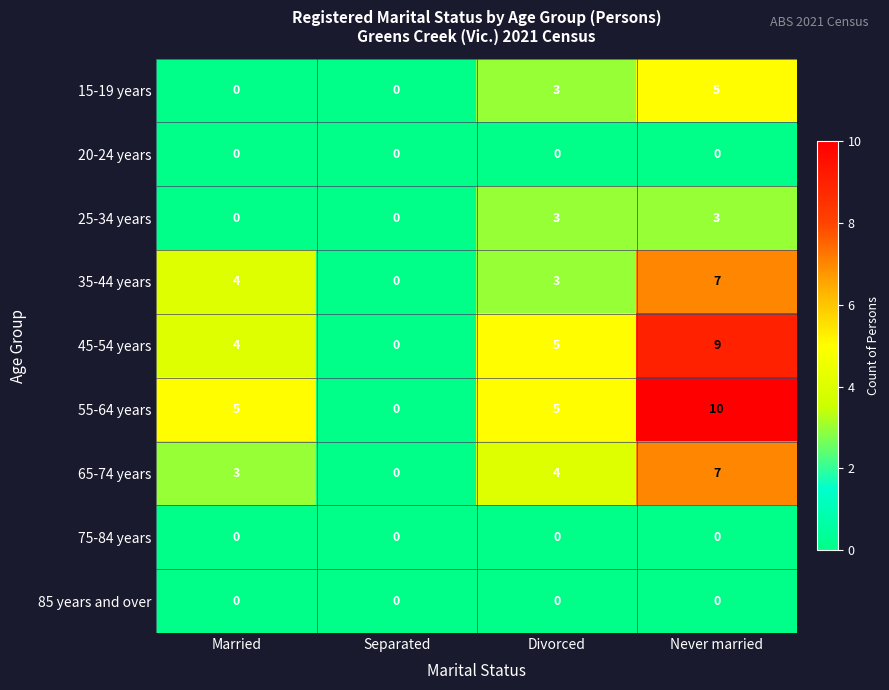

What is the difference between the highest and lowest values at Never married?

10